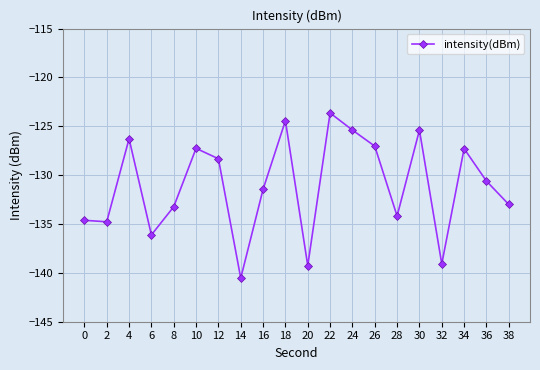

At which category does the data reach its first local peak?

4